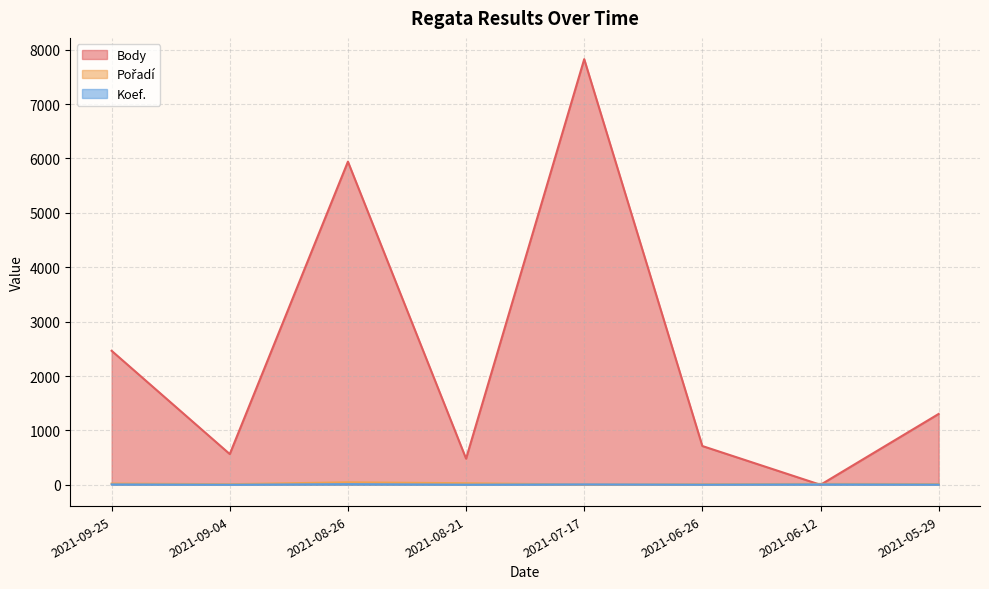

In Body, how many points are lower than both neighbors (excluding endpoints)?

3